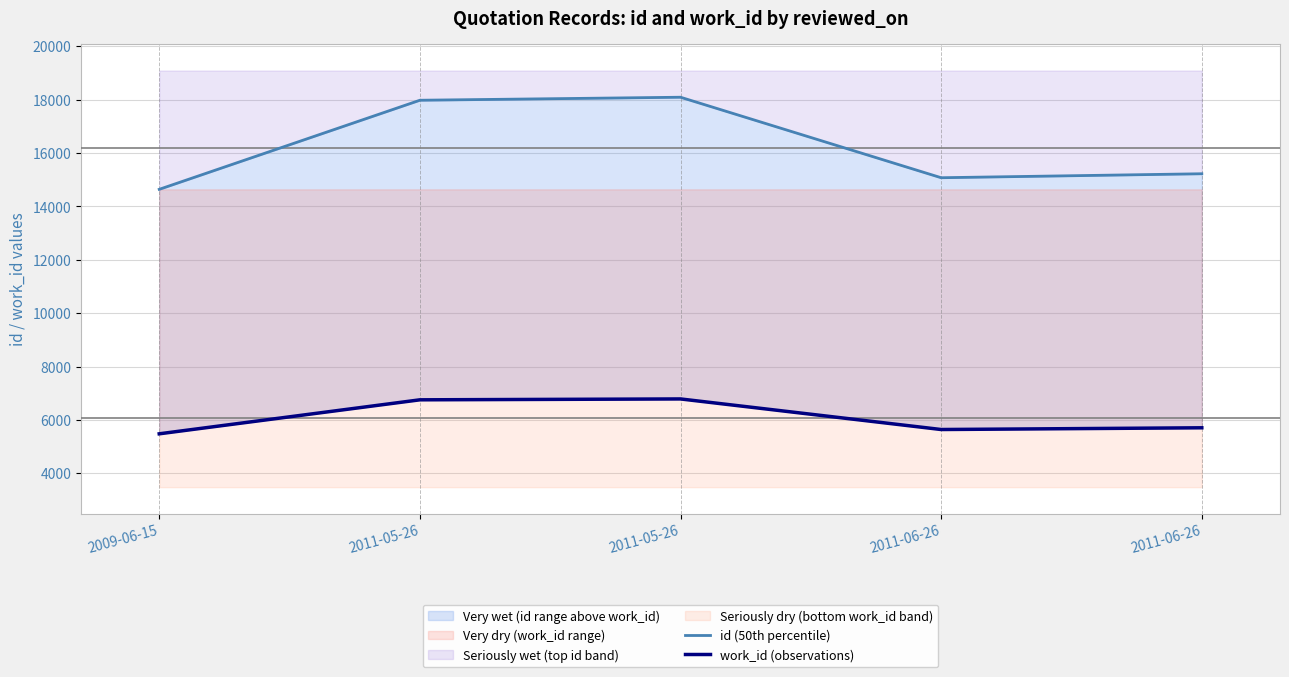

List the labels in order of id (50th percentile) value, largest first.

2011-05-26, 2011-05-26, 2011-06-26, 2011-06-26, 2009-06-15